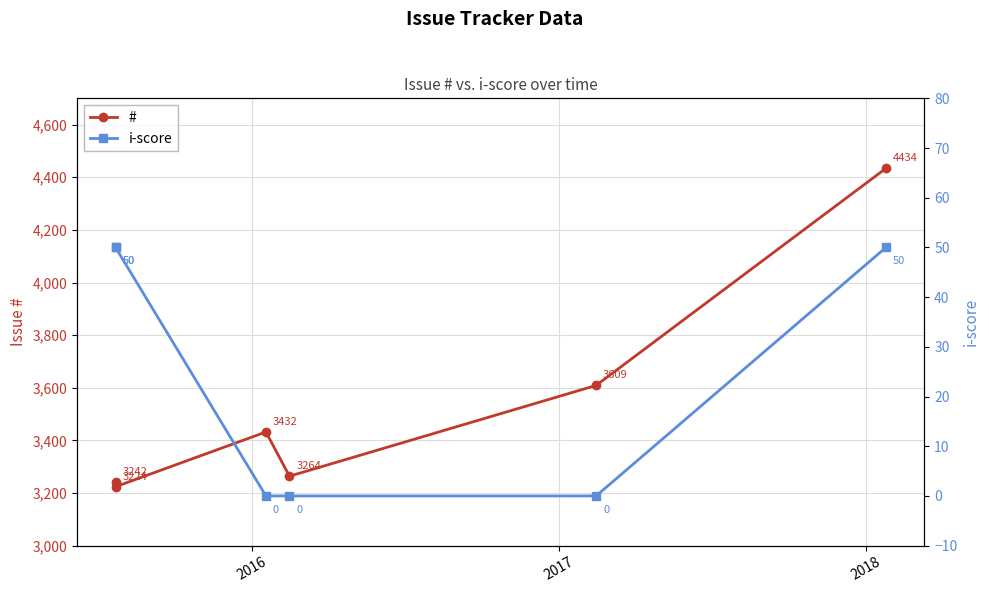

What is the difference between the maximum and second lowest values in the # series?

1192